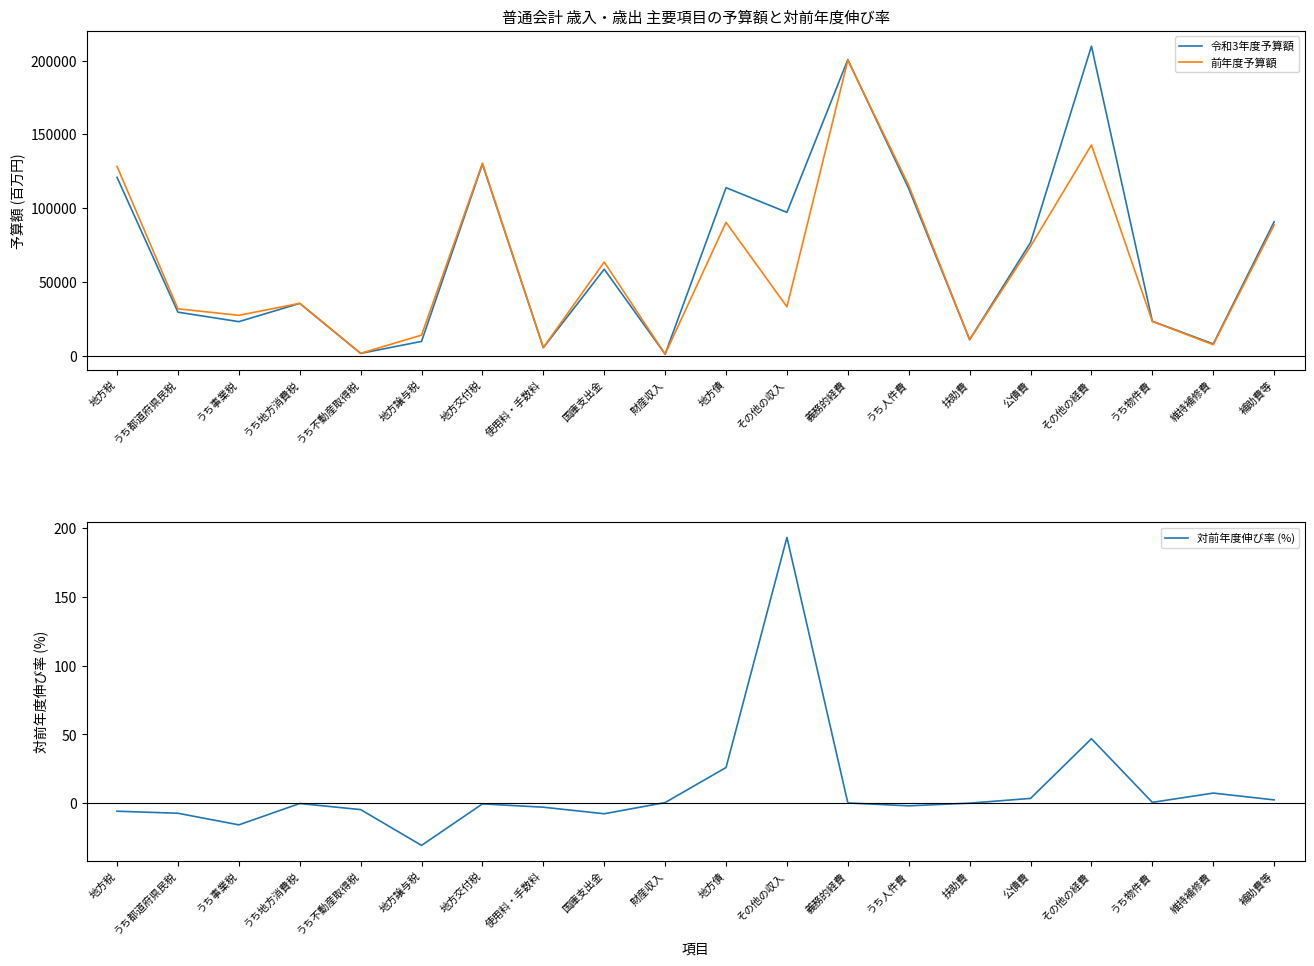

List the series in order of their peak value, lowest first.

対前年度伸び率 (%), 前年度予算額, 令和3年度予算額